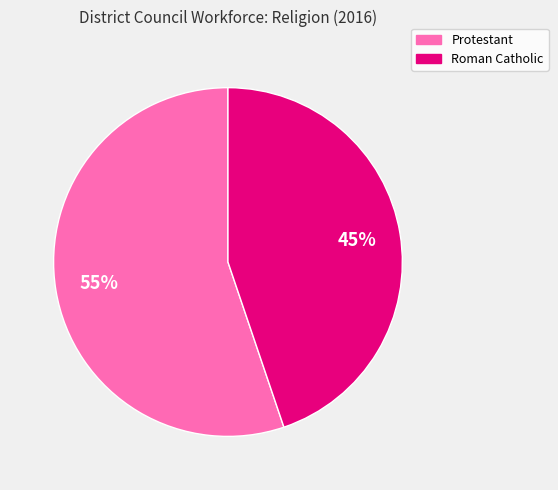

True or false: Protestant accounts for 55% of the total.

True